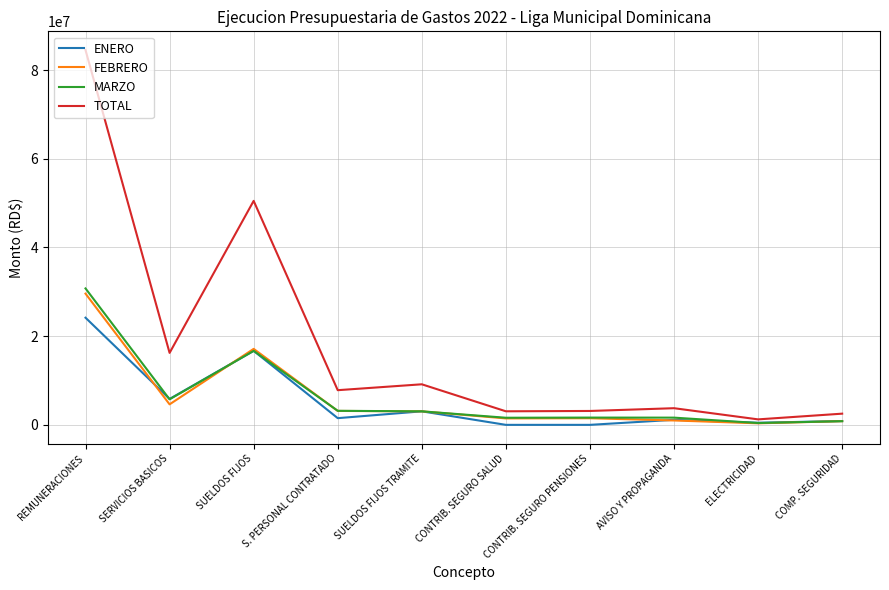

At how many categories does at least one series exceed 59417784?

1